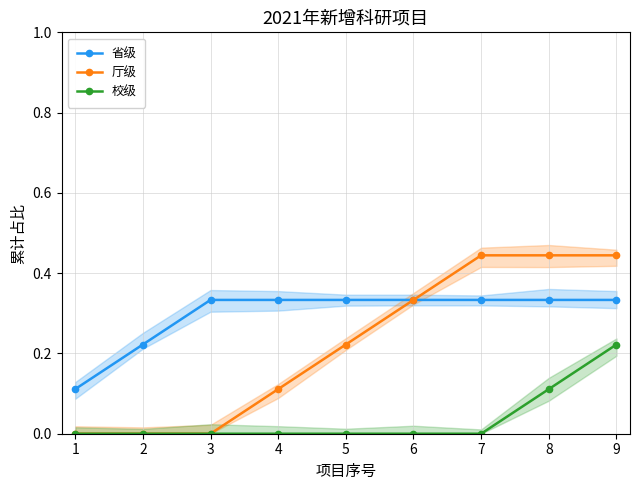

What is the difference between the maximum and minimum values in the 校级 series?

0.2